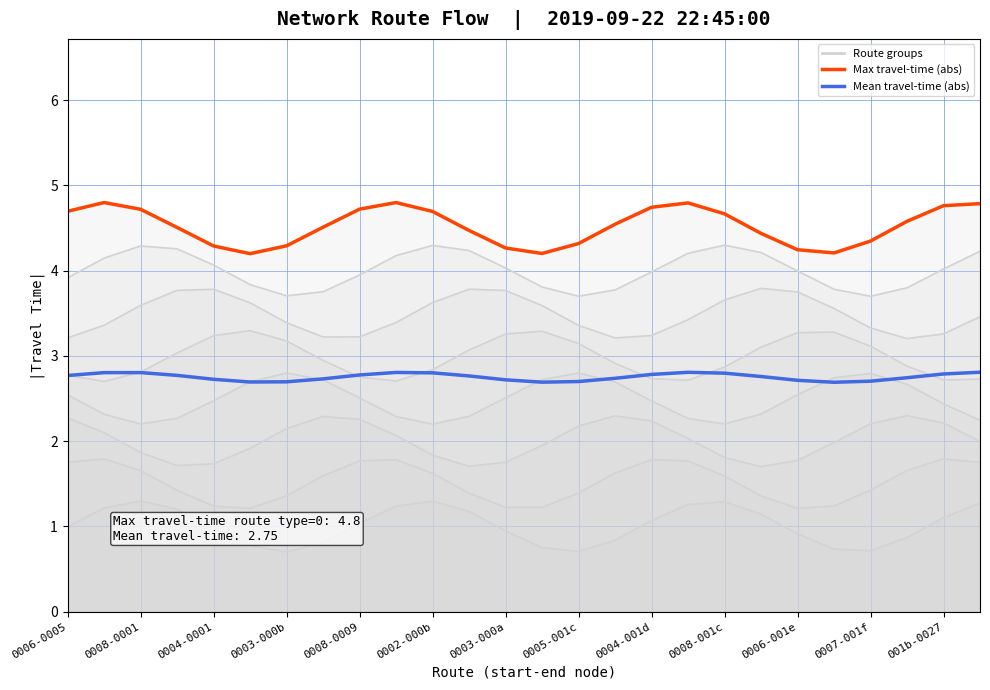

Is the value of Max travel-time (abs) at 0008-001c greater than the value of Mean travel-time (abs) at 24?

Yes